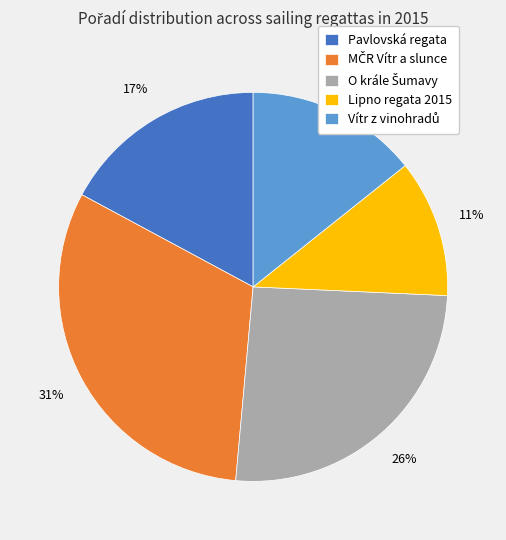

Is Pavlovská regata the majority of the pie?

No